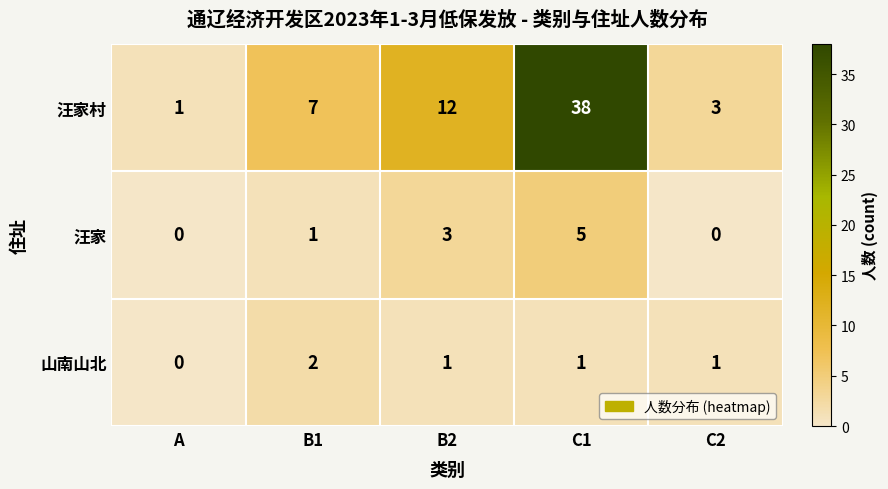

Reading left to right, list all the values displayed in this chart.

汪家村: 1	7	12	38	3
汪家: 0	1	3	5	0
山南山北: 0	2	1	1	1